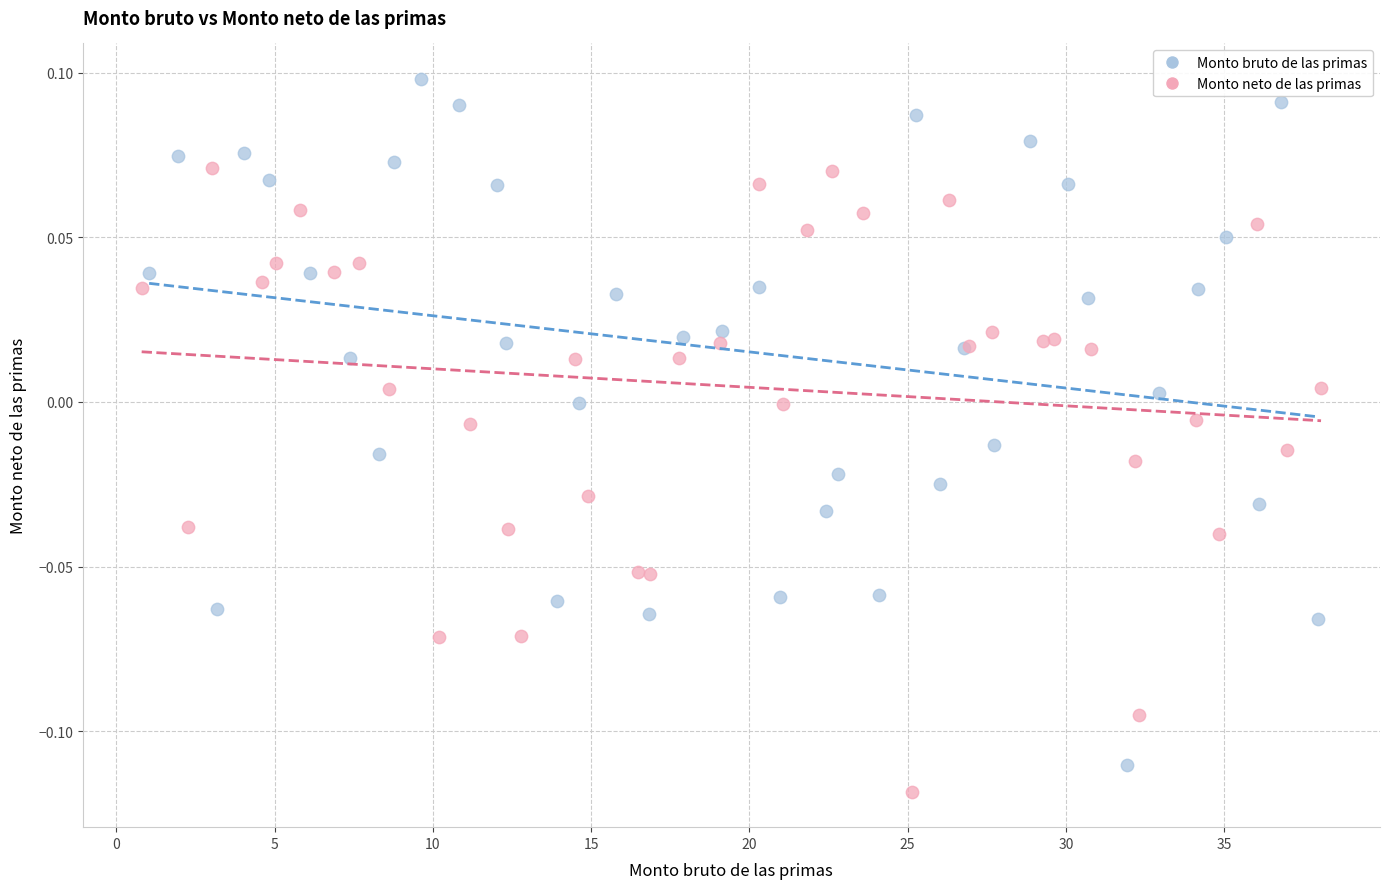

Which series contains the highest Y value?

Monto bruto de las primas